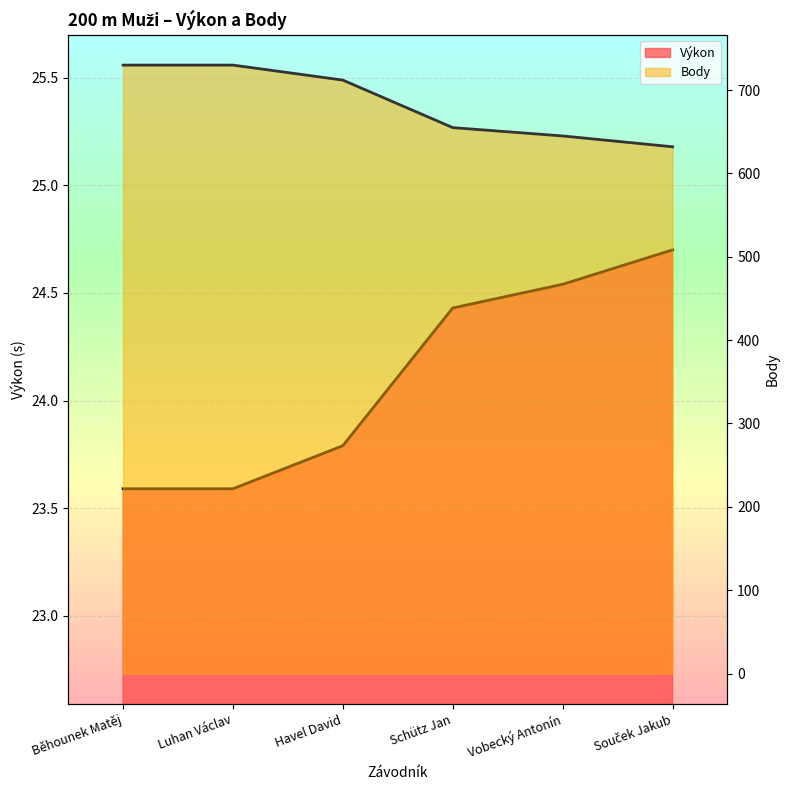

What is the maximum value shown in the chart?

730.0